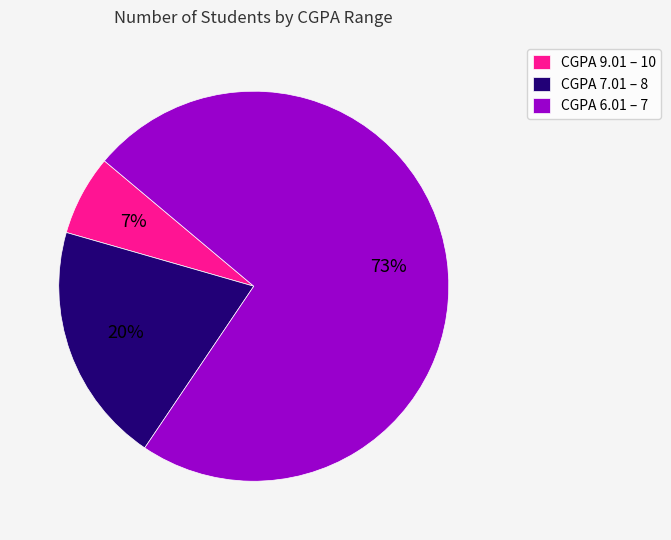

True or false: CGPA 9.01 – 10 accounts for 7% of the total.

True